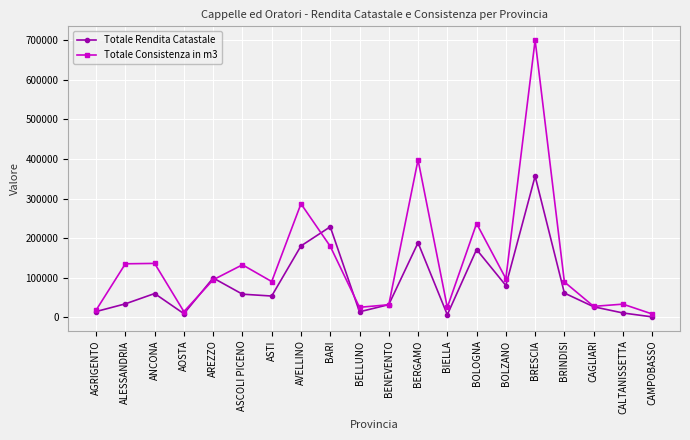

Rank the series by their average value, from lowest to highest.

Totale Rendita Catastale, Totale Consistenza in m3